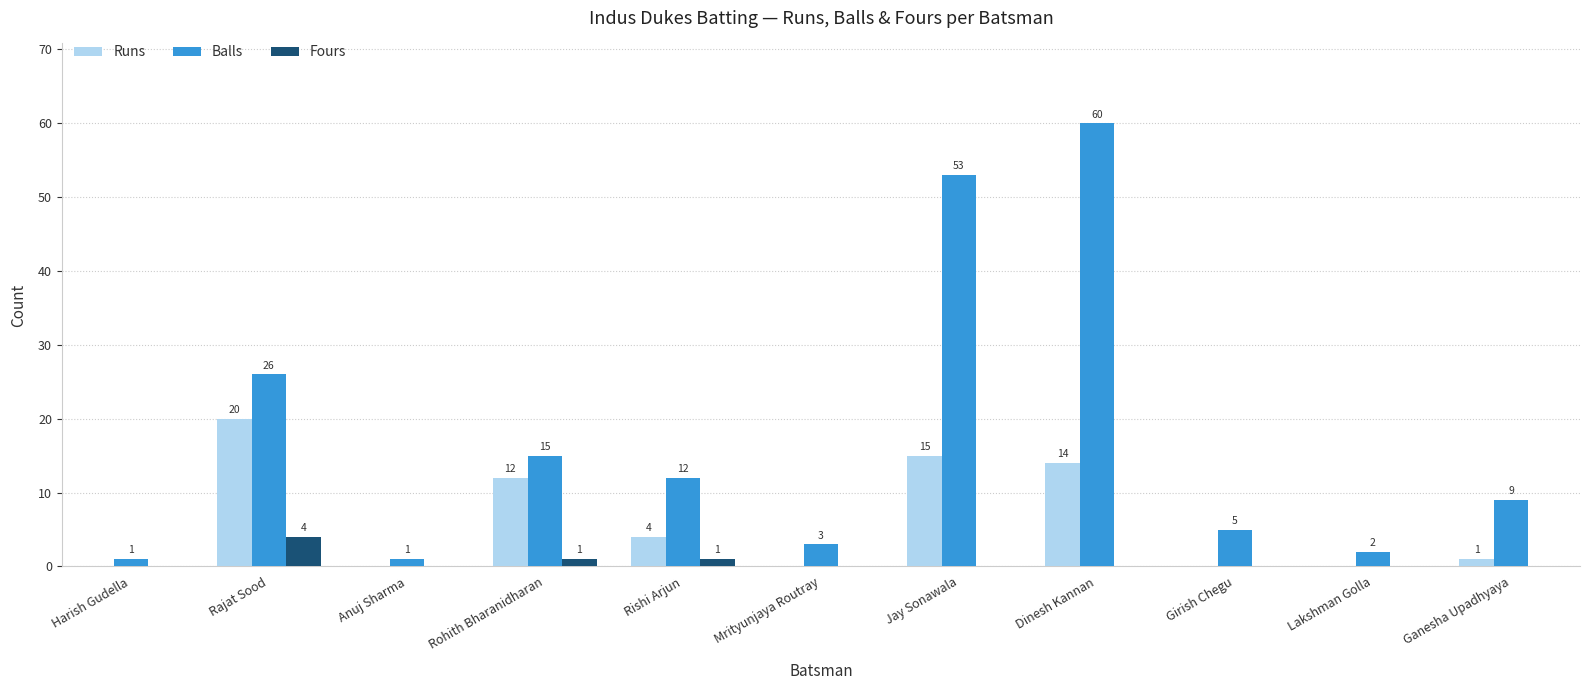

Which series has the widest spread of values?

Balls